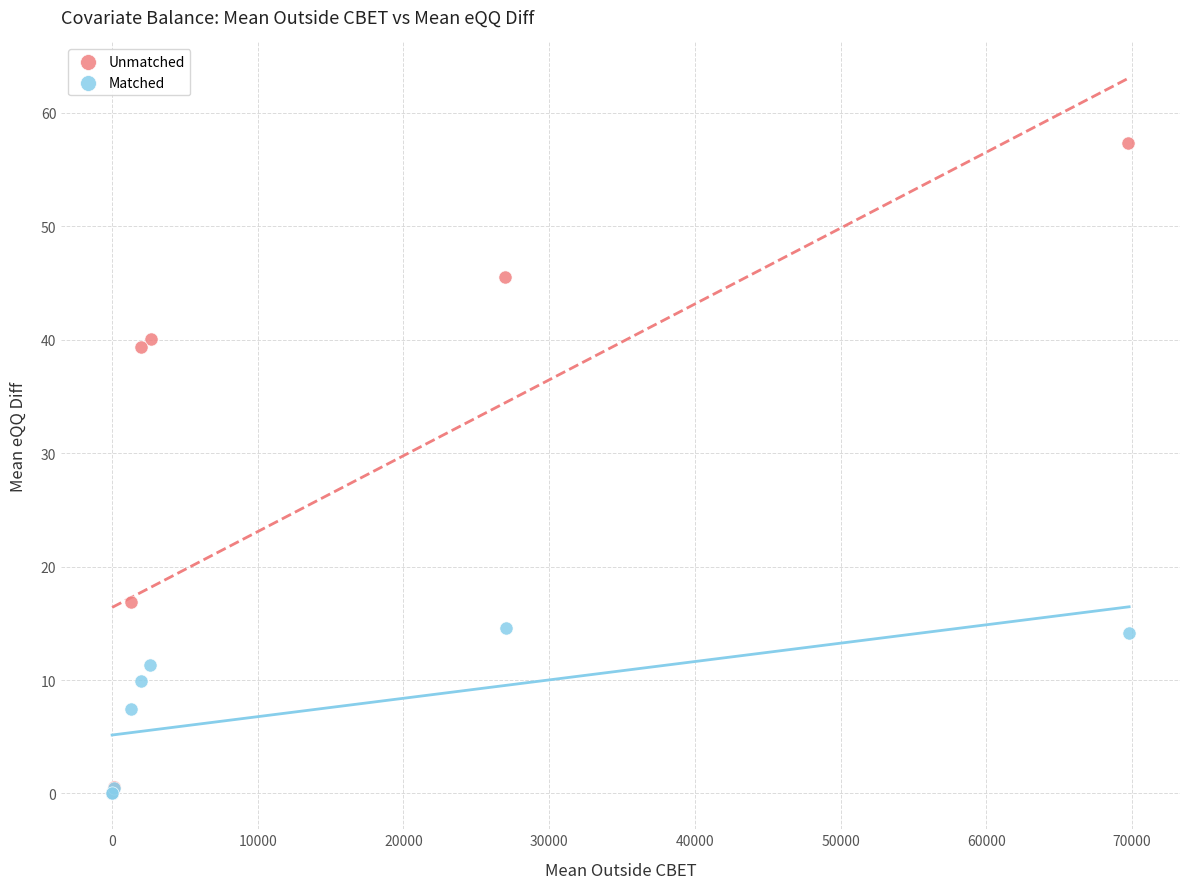

Which series has the widest spread of Y values?

Unmatched